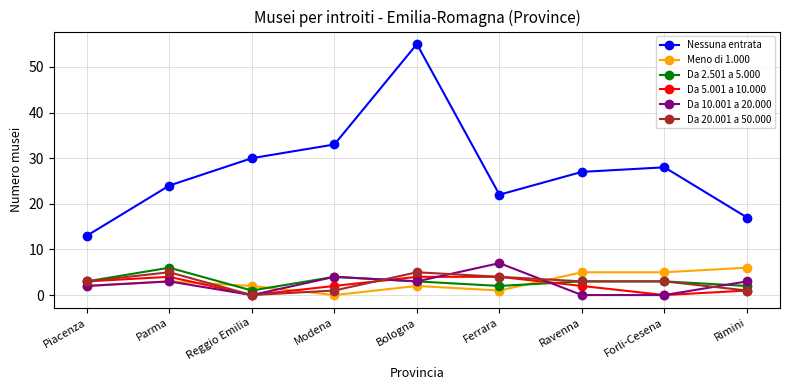

What is the difference between the second highest and second lowest values in the Nessuna entrata series?

16